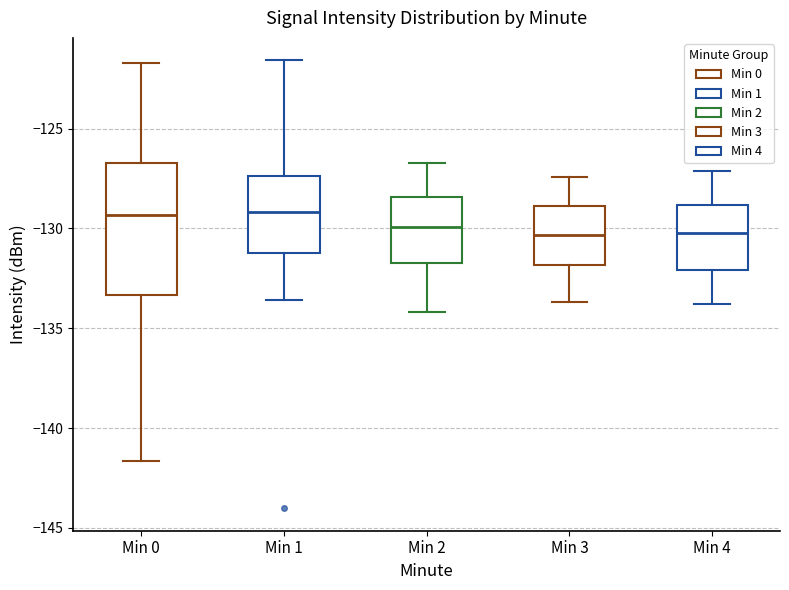

Reading left to right, read every box against the y-axis: the position of its median line, the range the box covers, and the ends of its whiskers. The values are not printed on the chart, so give them approximately, as read against the axis.

Min 0: median -129.5, box -133.5 to -126.5, whiskers -141.5 to -121.5
Min 1: median -129.0, box -131.0 to -127.5, whiskers -133.5 to -121.5
Min 2: median -130.0, box -131.5 to -128.5, whiskers -134.0 to -126.5
Min 3: median -130.5, box -132.0 to -129.0, whiskers -133.5 to -127.5
Min 4: median -130.0, box -132.0 to -129.0, whiskers -134.0 to -127.0